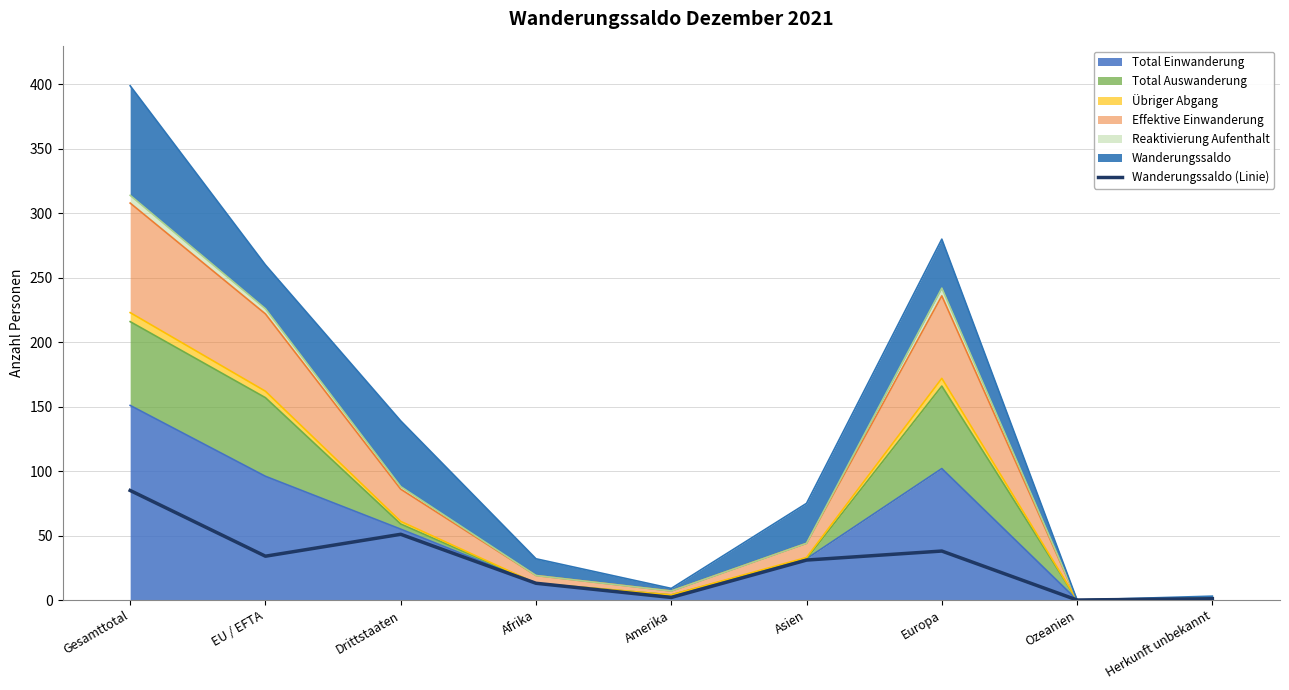

What position from the left is Afrika?

4